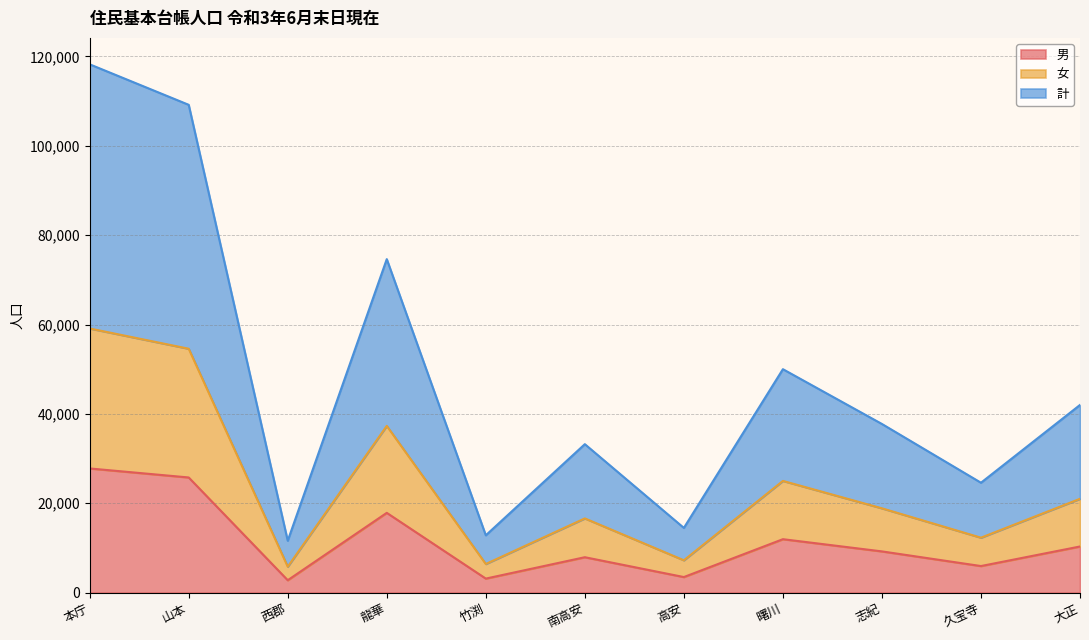

What is the difference between the second highest and second lowest values in the 男 series?

22633